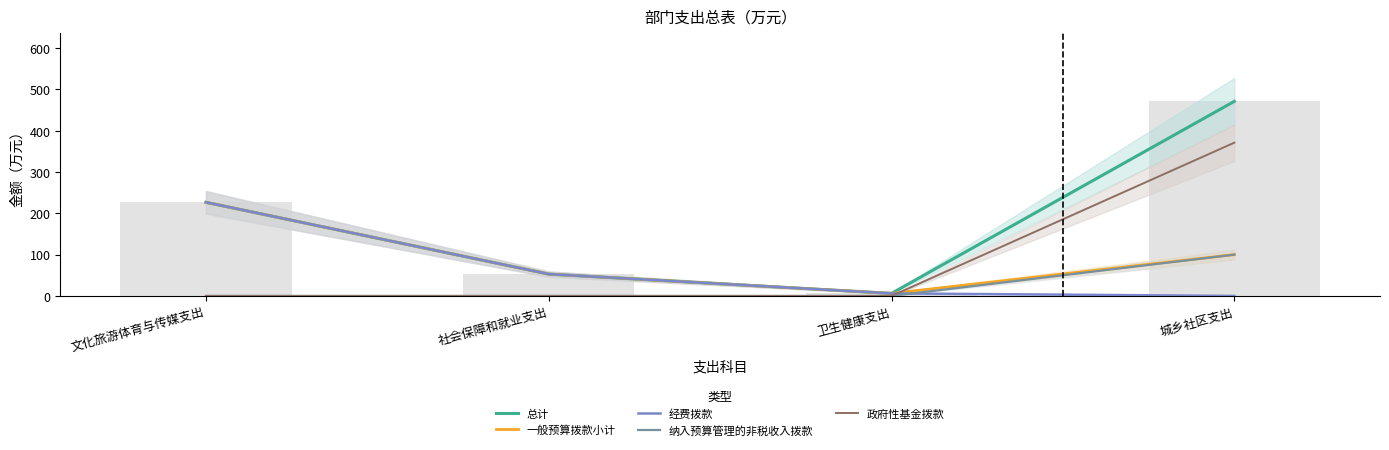

Reading left to right, transcribe all the data shown in this chart.

总计: 文化旅游体育与传媒支出=226.6	社会保障和就业支出=52.8	卫生健康支出=6.1	城乡社区支出=471.0
一般预算拨款小计: 文化旅游体育与传媒支出=226.6	社会保障和就业支出=52.8	卫生健康支出=6.1	城乡社区支出=100.0
经费拨款: 文化旅游体育与传媒支出=226.6	社会保障和就业支出=52.8	卫生健康支出=6.1	城乡社区支出=0.0
纳入预算管理的非税收入拨款: 文化旅游体育与传媒支出=0.0	社会保障和就业支出=0.0	卫生健康支出=0.0	城乡社区支出=100.0
政府性基金拨款: 文化旅游体育与传媒支出=0.0	社会保障和就业支出=0.0	卫生健康支出=0.0	城乡社区支出=371.0